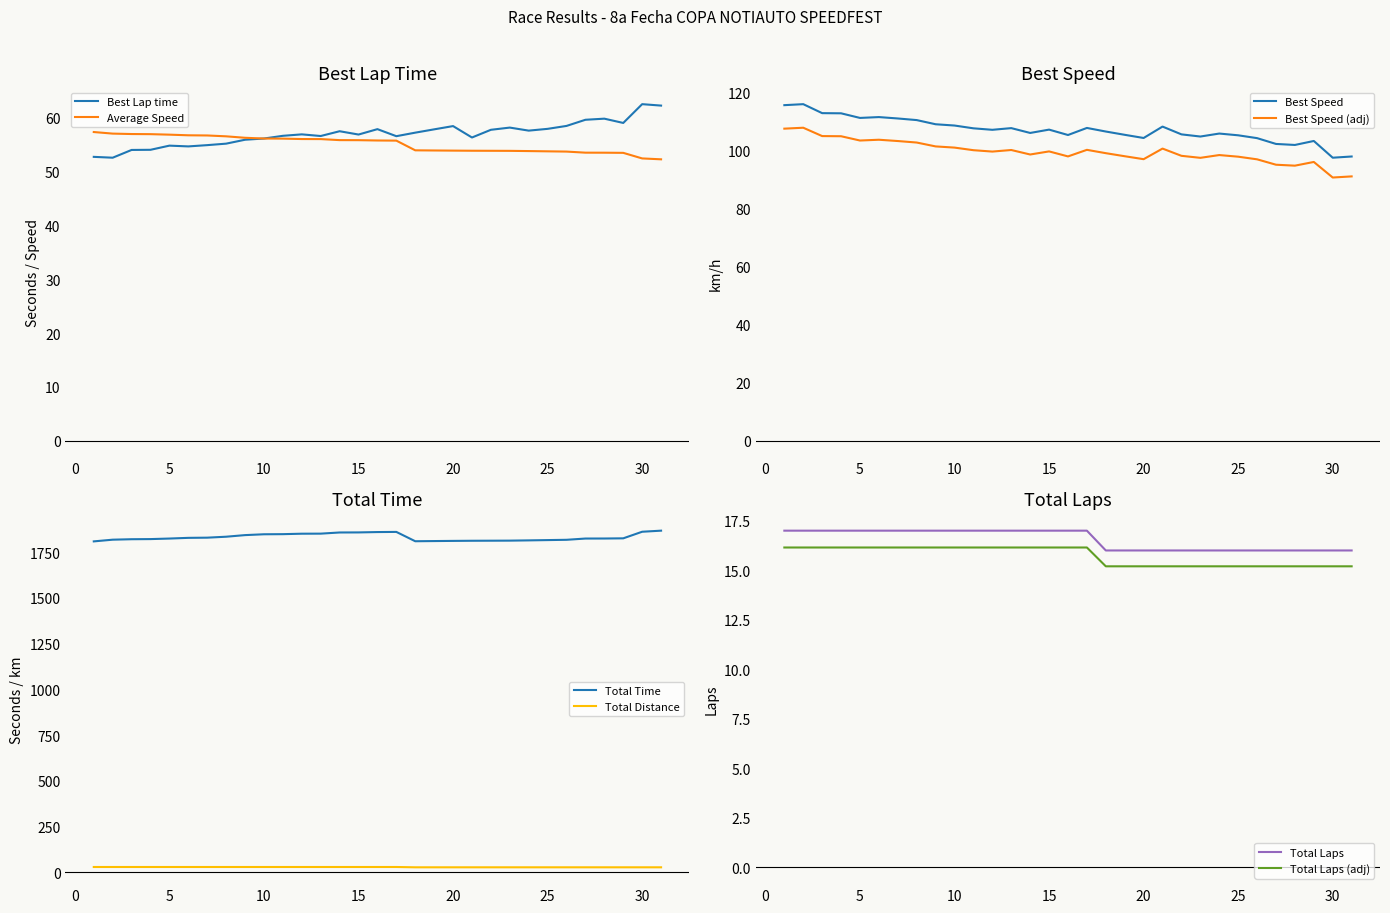

Does the chart have visible grid lines?

No